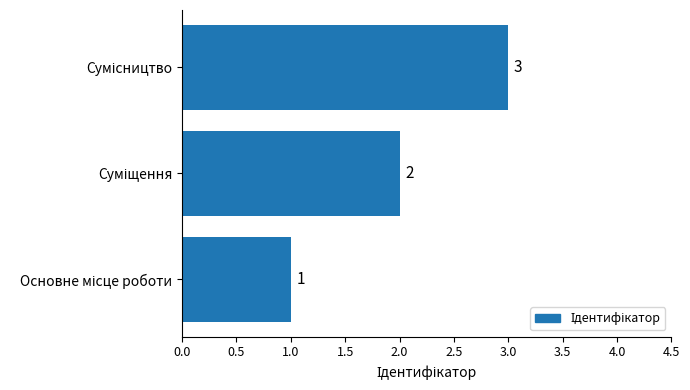

What is the maximum value shown in the chart?

3